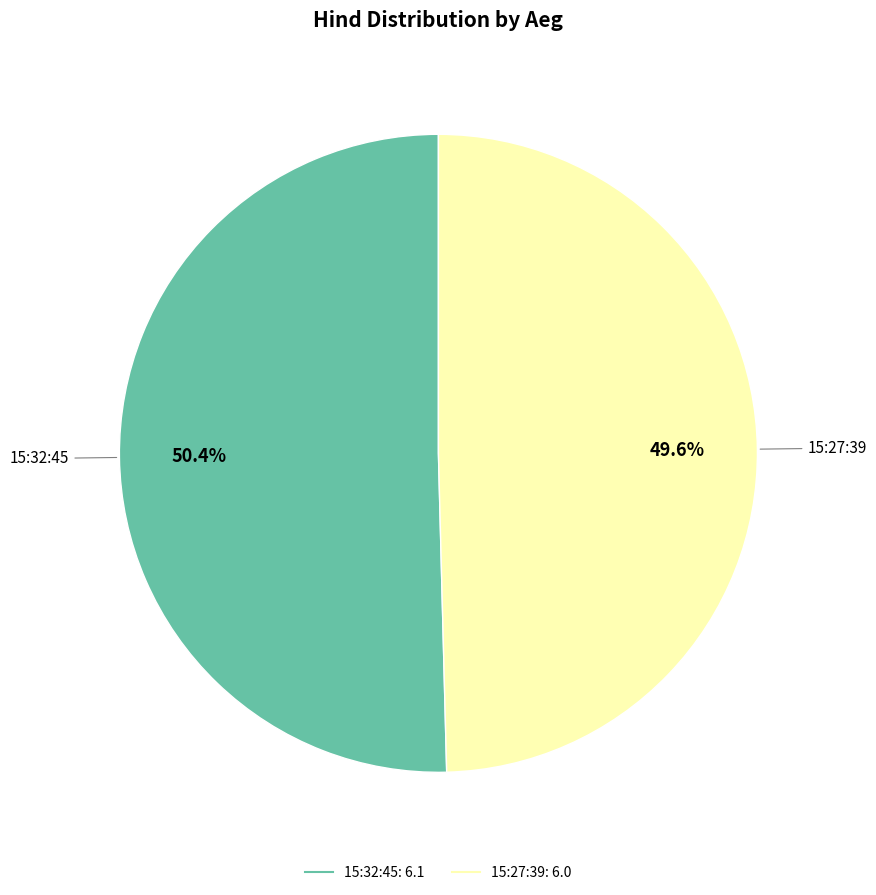

Do 15:27:39 and 15:32:45 together represent more than half of the pie?

Yes